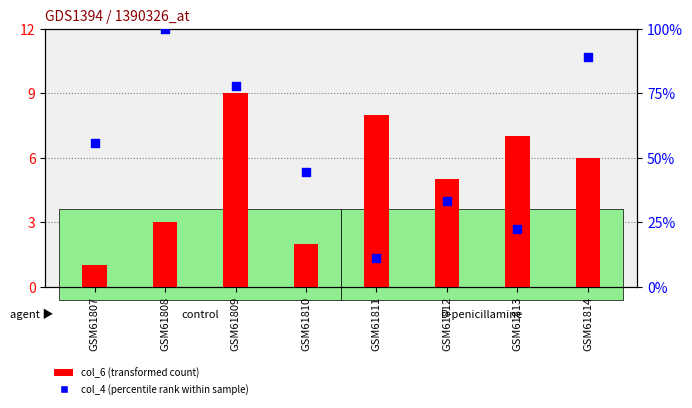

Is the value of col_6 (transformed count) at GSM61812 greater than the value of col_4 (percentile rank) at GSM61812?

No